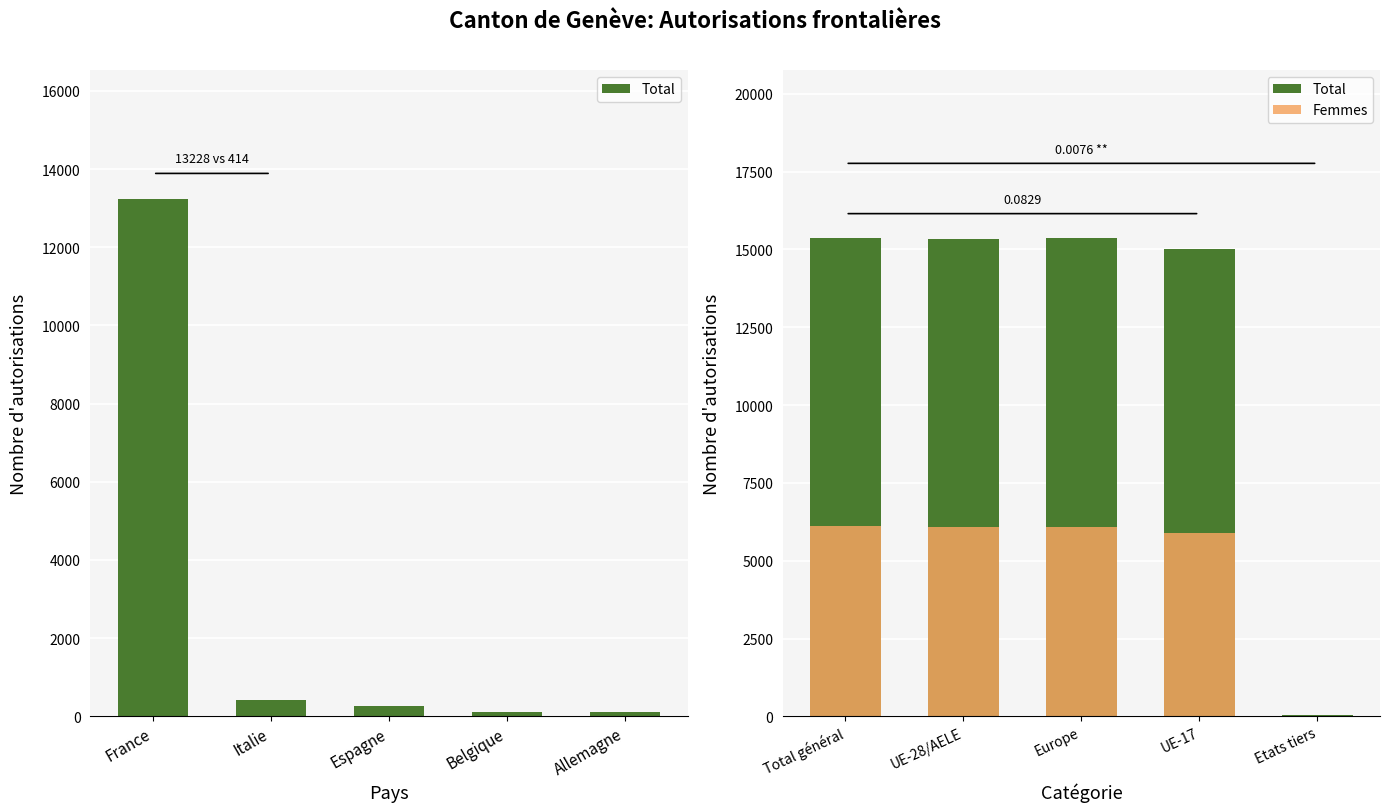

How many groups of bars are there?

5